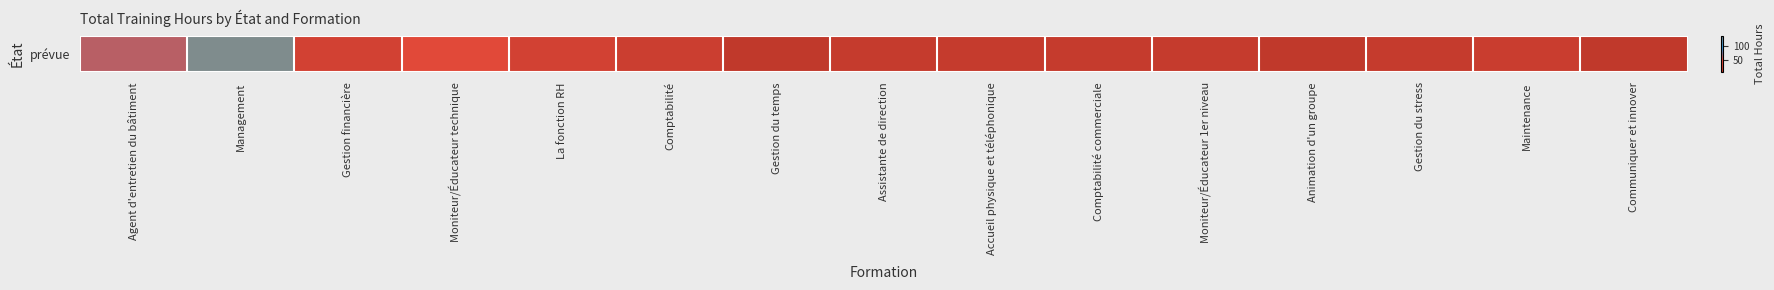

What is the smallest value displayed?

3.5